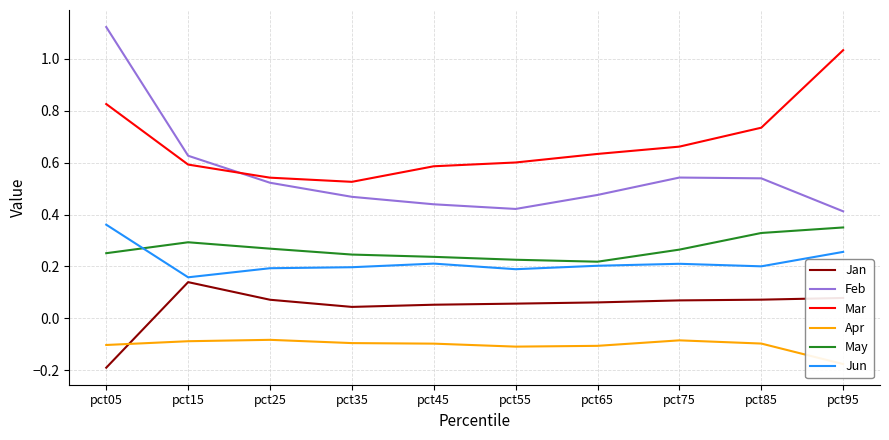

In Feb, how many points are lower than both neighbors (excluding endpoints)?

1